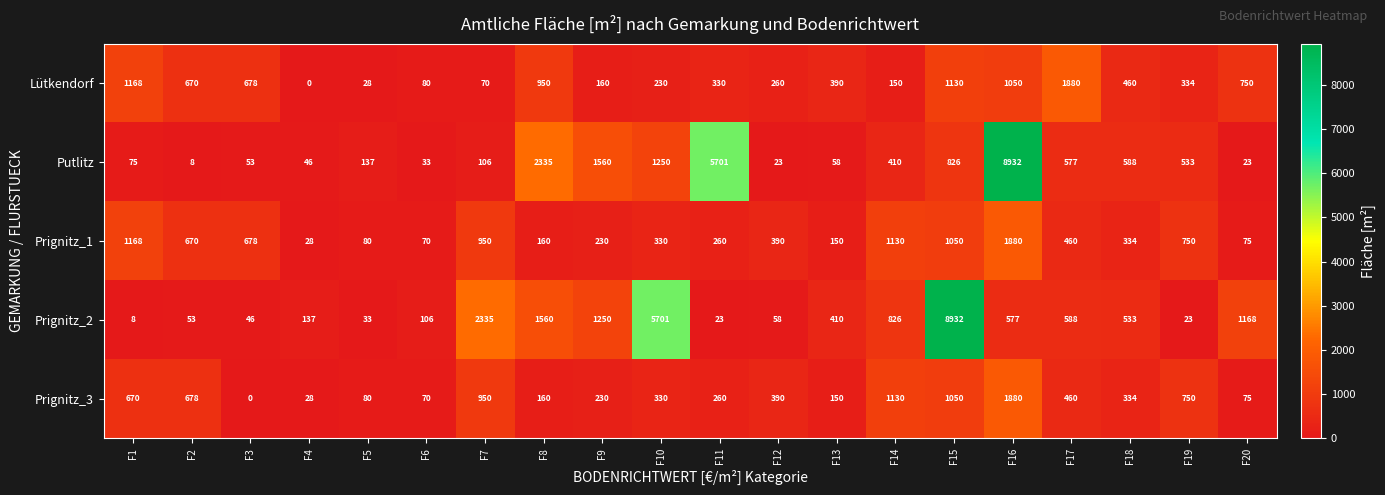

At how many categories does at least one series exceed 121?

19